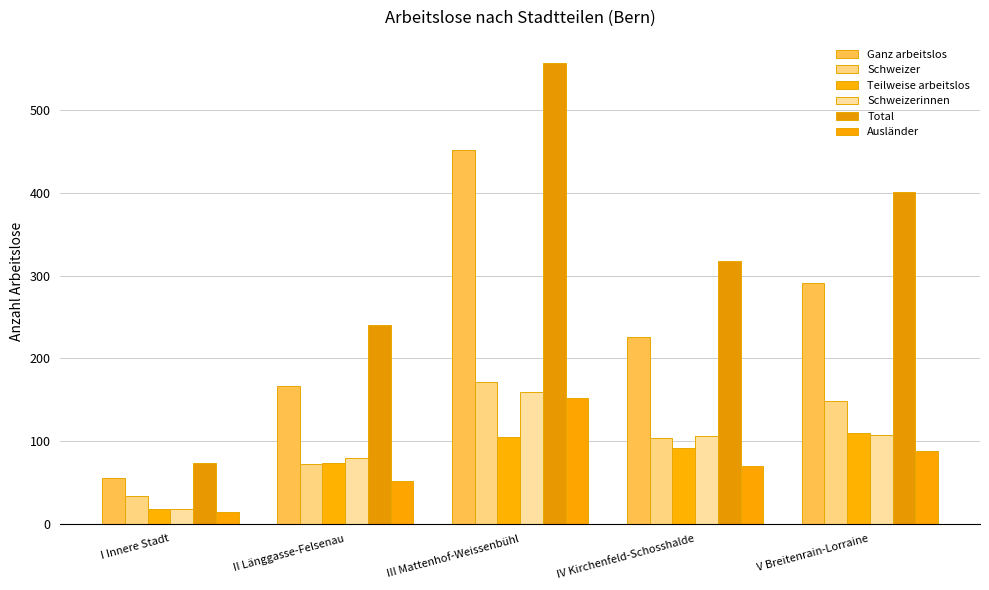

What is the difference between the maximum and minimum values in the Schweizer series?

137